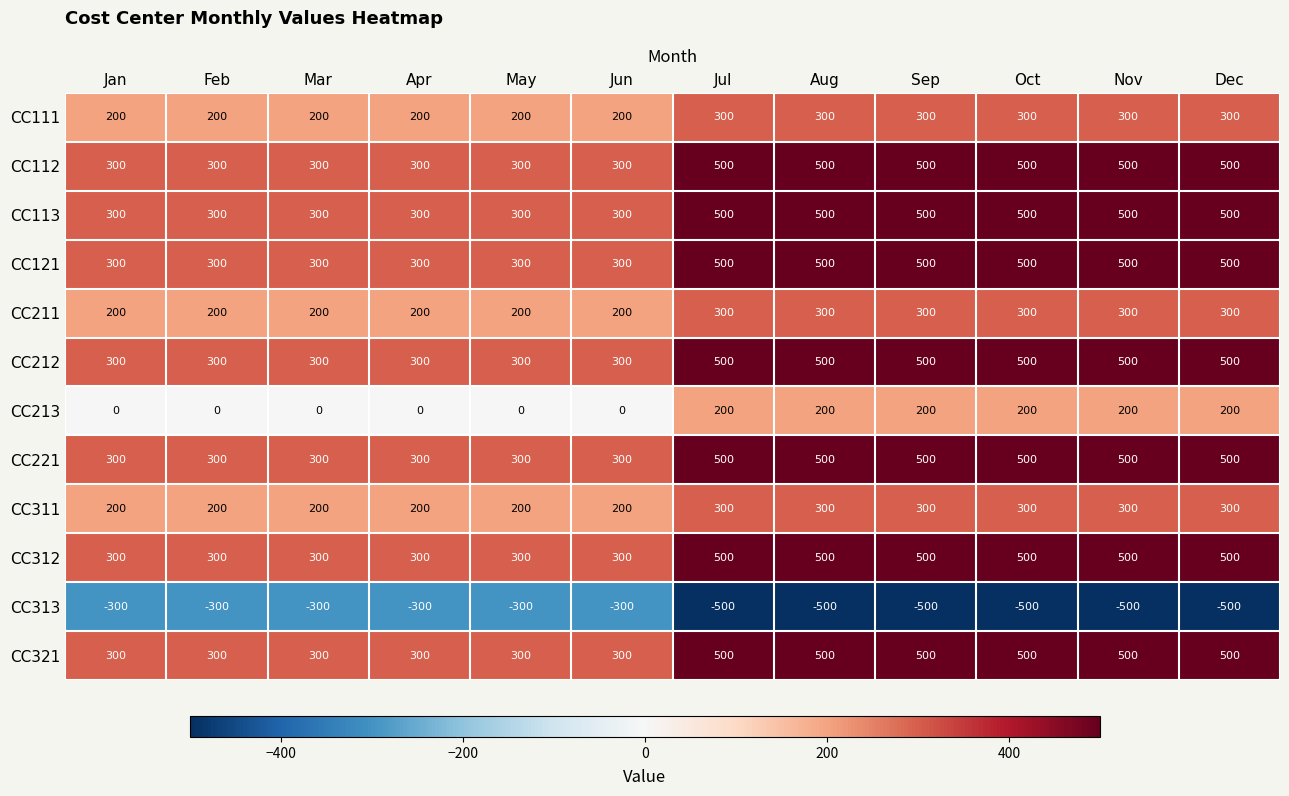

What is the smallest value displayed?

-500